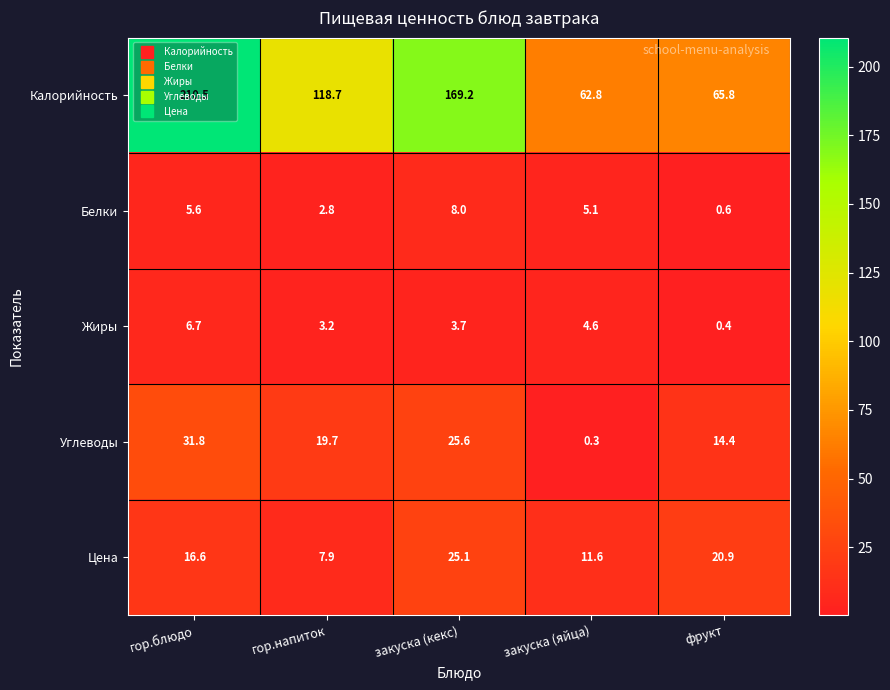

Is it true that Углеводы equals 25.6 at закуска (кекс)?

True